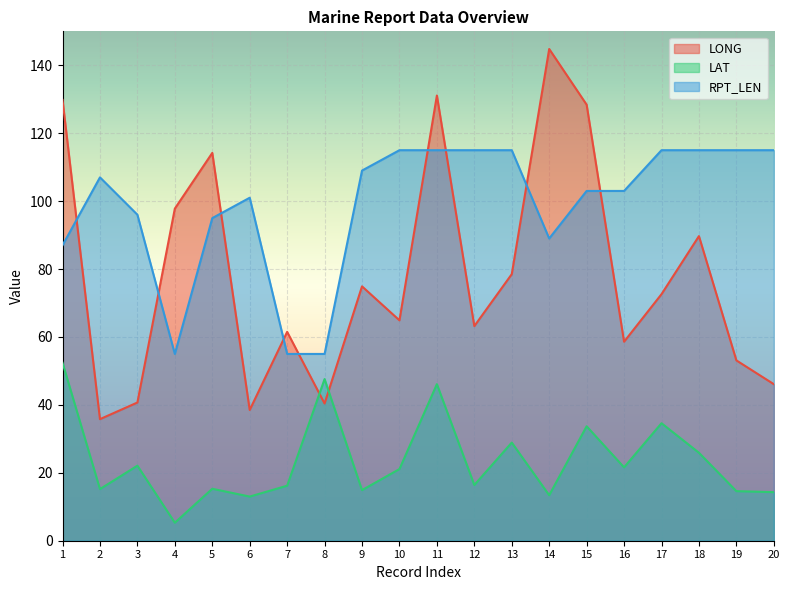

Is it true that LAT equals 28.9 at 13?

True